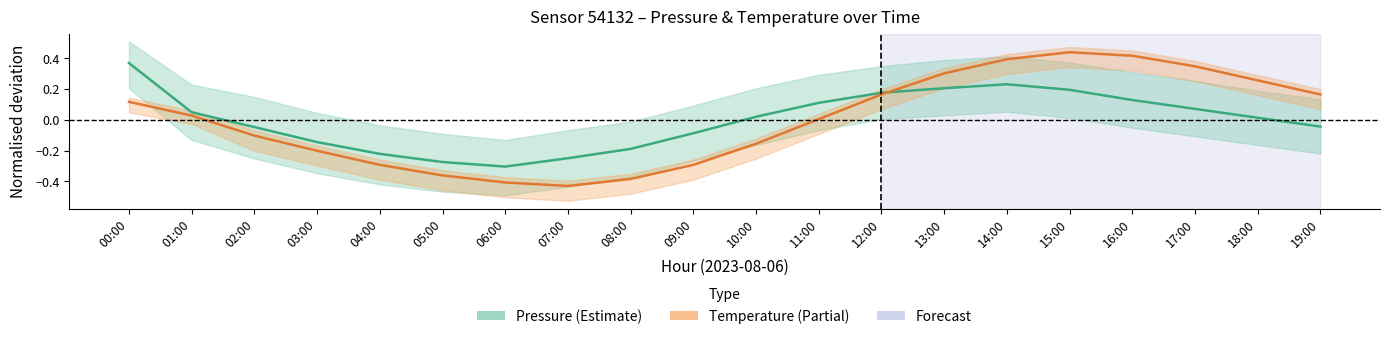

Which label corresponds to the smallest value in the chart?

07:00